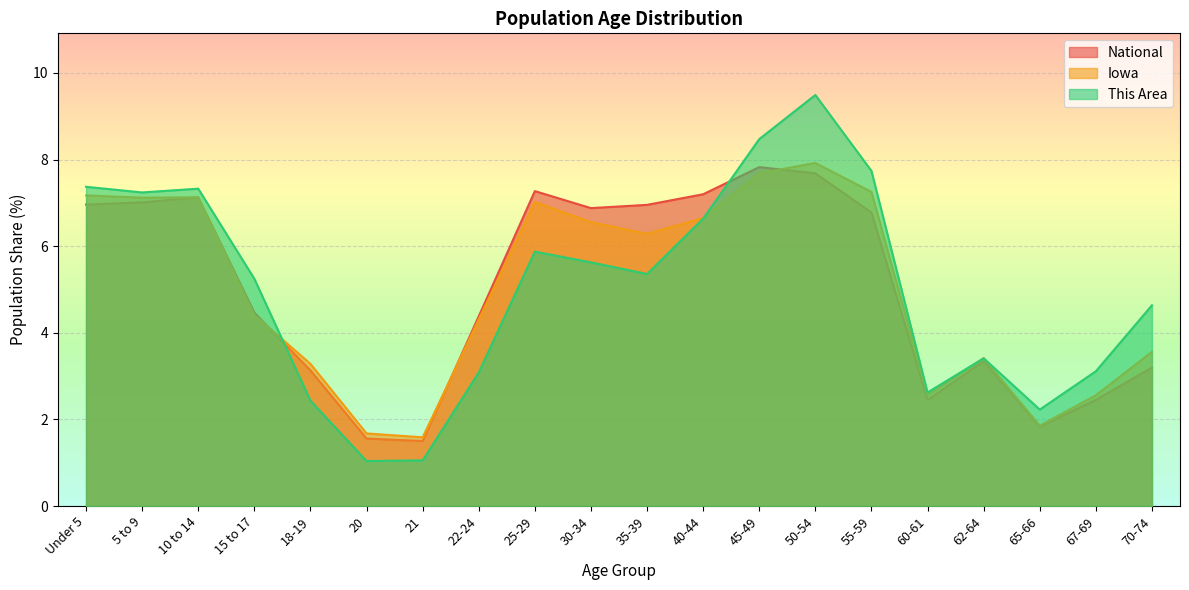

Is it true that This Area equals 2.2 at 65-66?

True